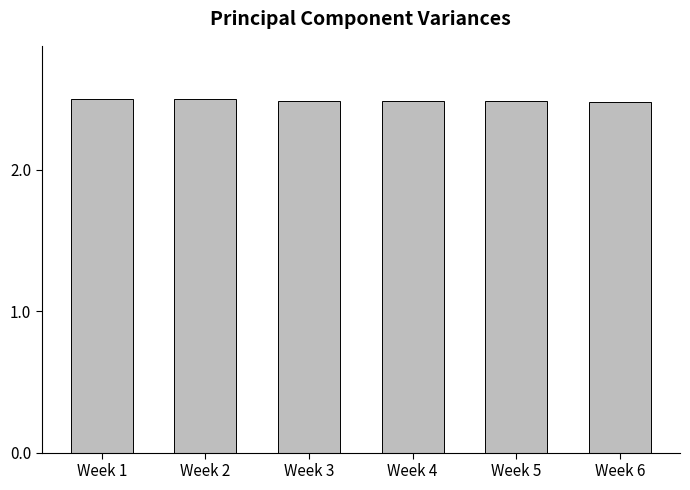

How many bars are there in total?

6